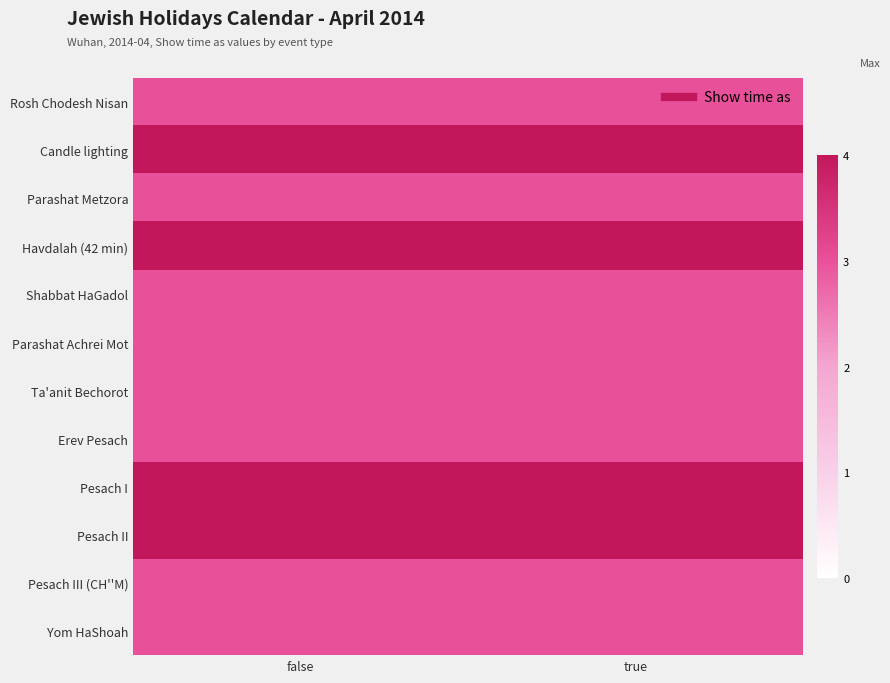

Between true and false, which is larger?

true